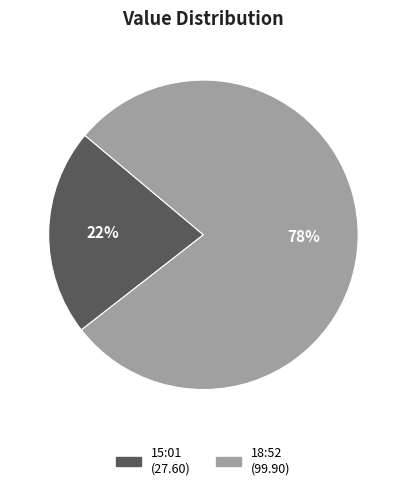

To the nearest percent, what is the average slice percentage?

50%